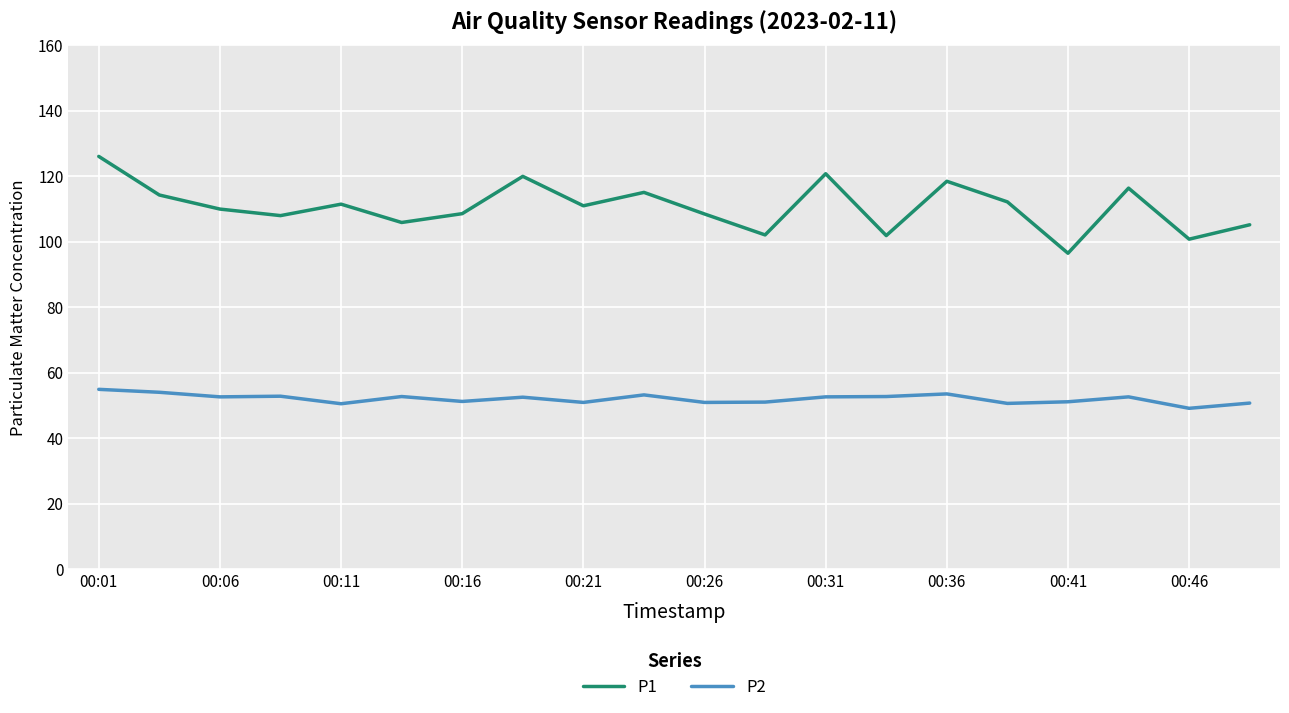

Which series has the widest spread of values?

P1